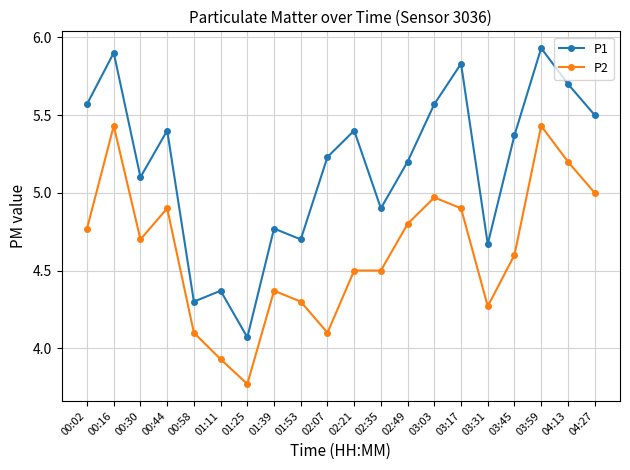

At which label does P2 first exceed 4?

00:02